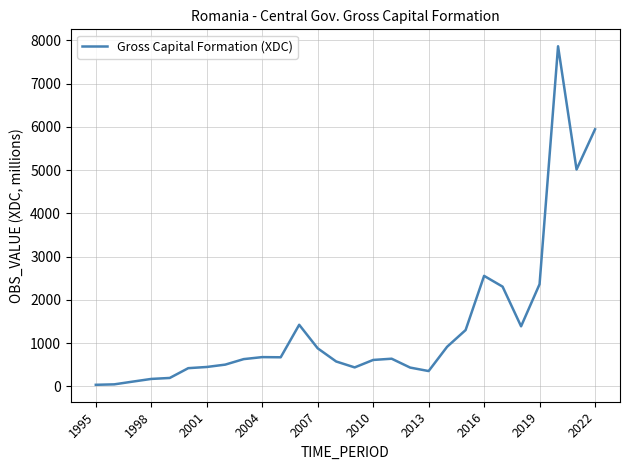

What is the greatest value displayed?

7865.4